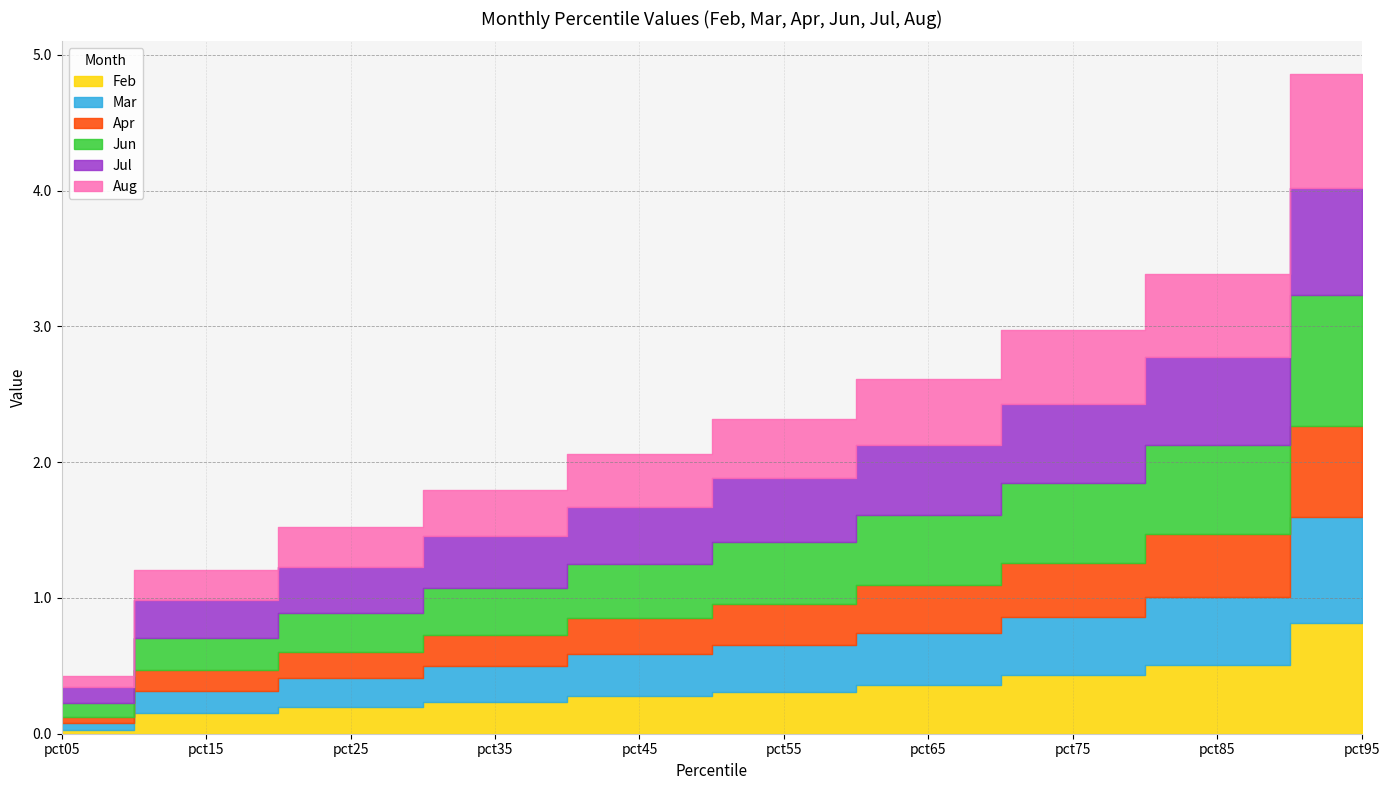

What is the sum of all Jun values?

4.6